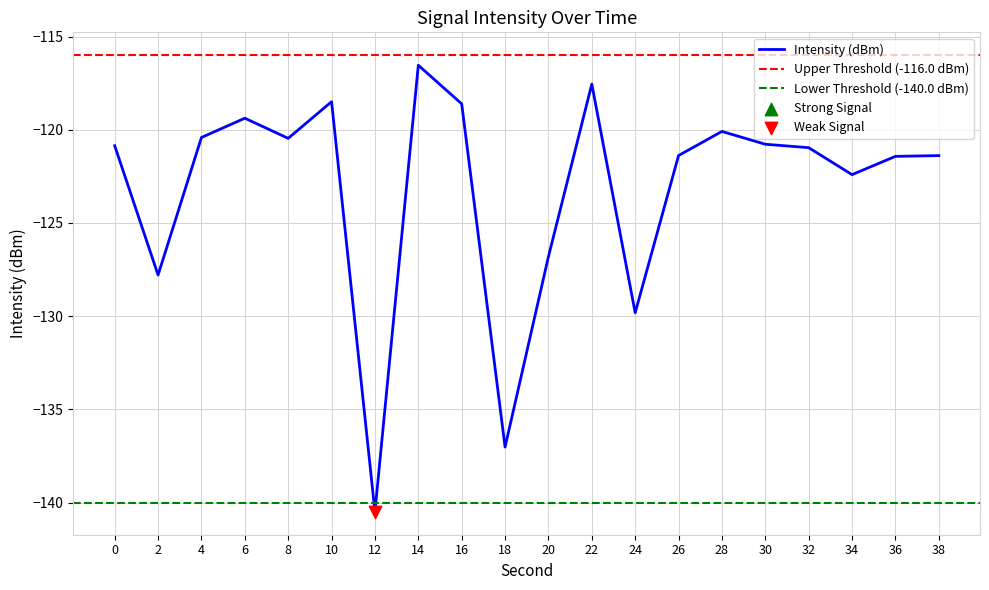

What is the change in value from 8 to 14?

+3.9